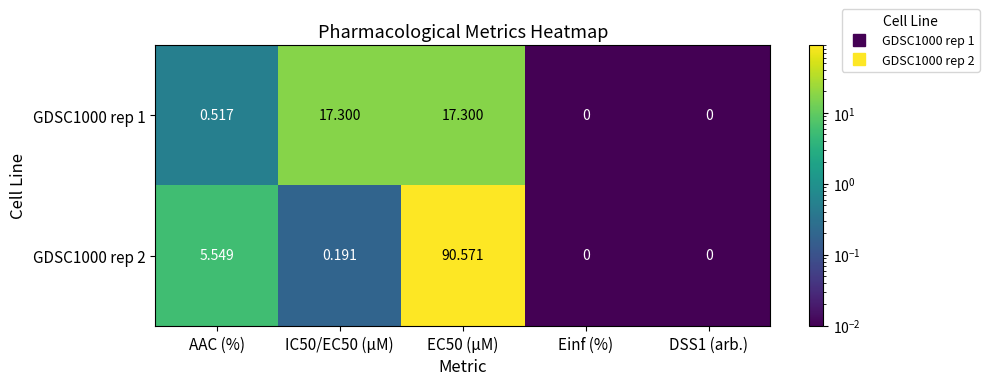

At which label is GDSC1000 rep 1 closest to 8?

AAC (%)